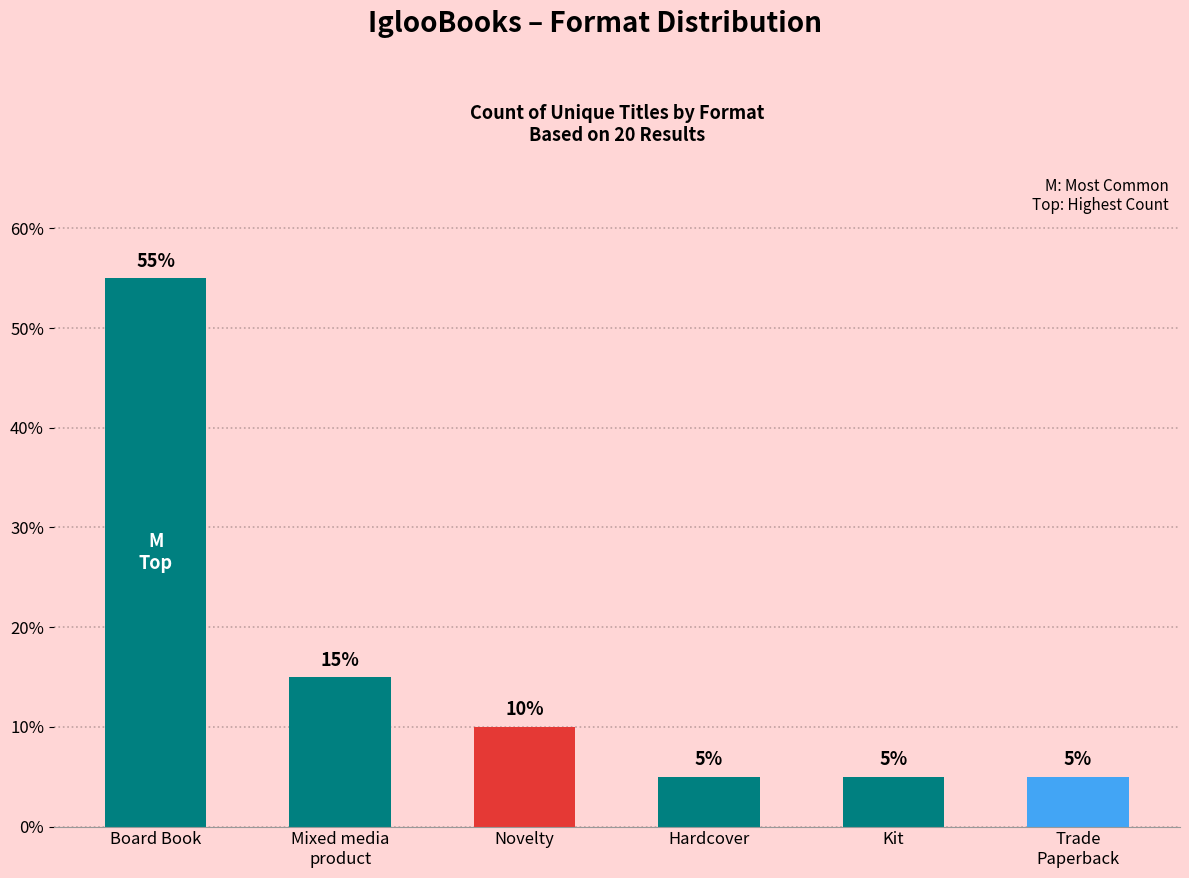

Does the chart contain any negative values?

No